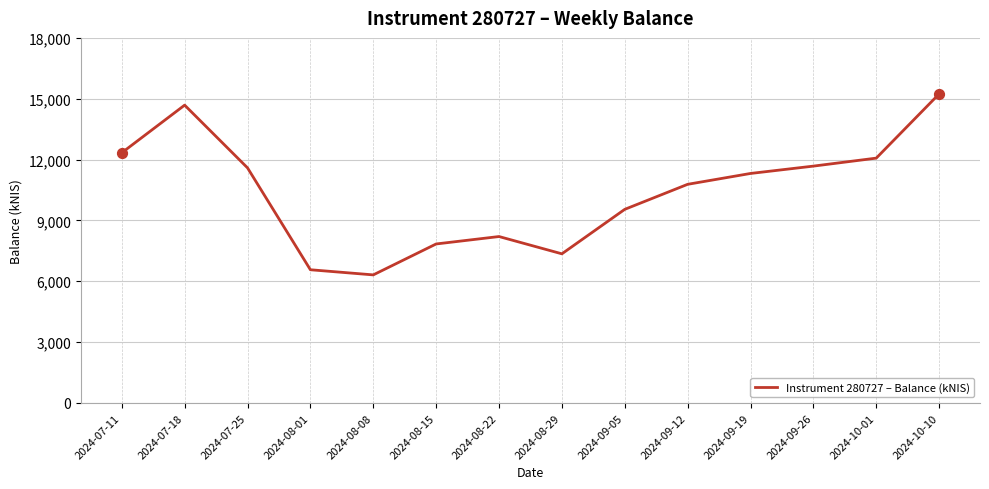

Which has a higher value, 2024-09-19 or 2024-10-10?

2024-10-10